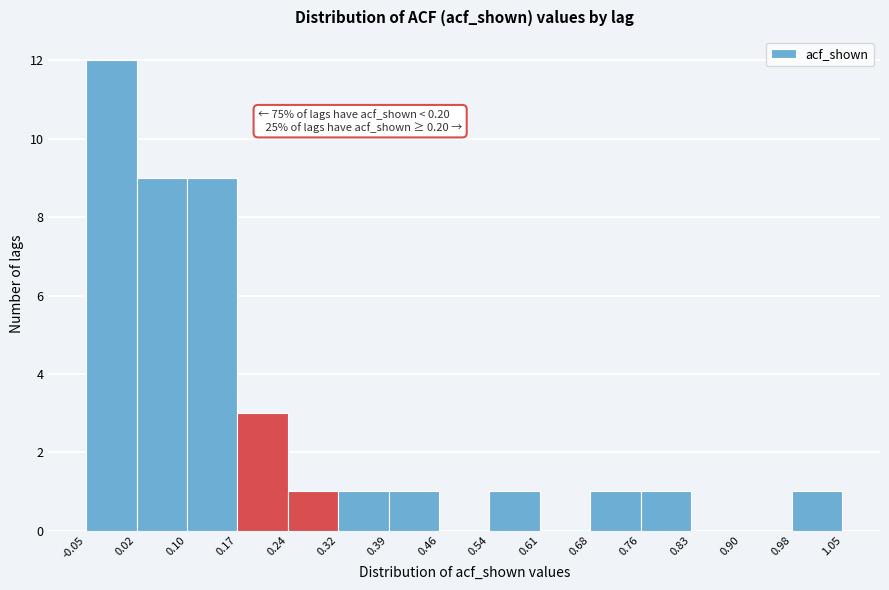

Which range on the x-axis has the tallest bar?

-0.05 to 0.02